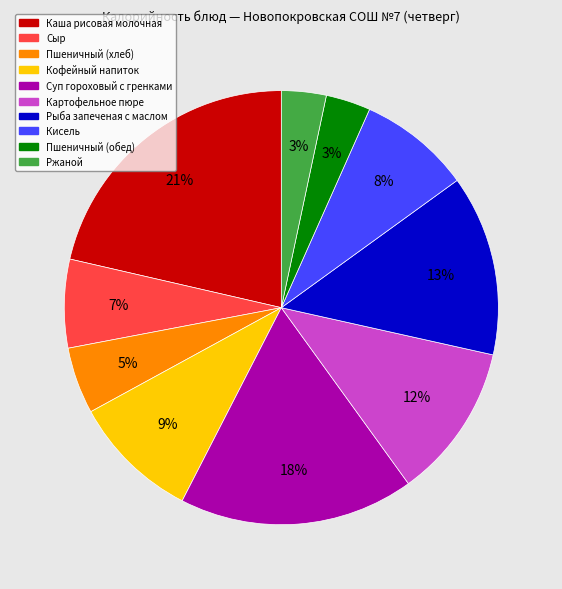

Is it true that Пшеничный (обед) is 16% of the pie?

False